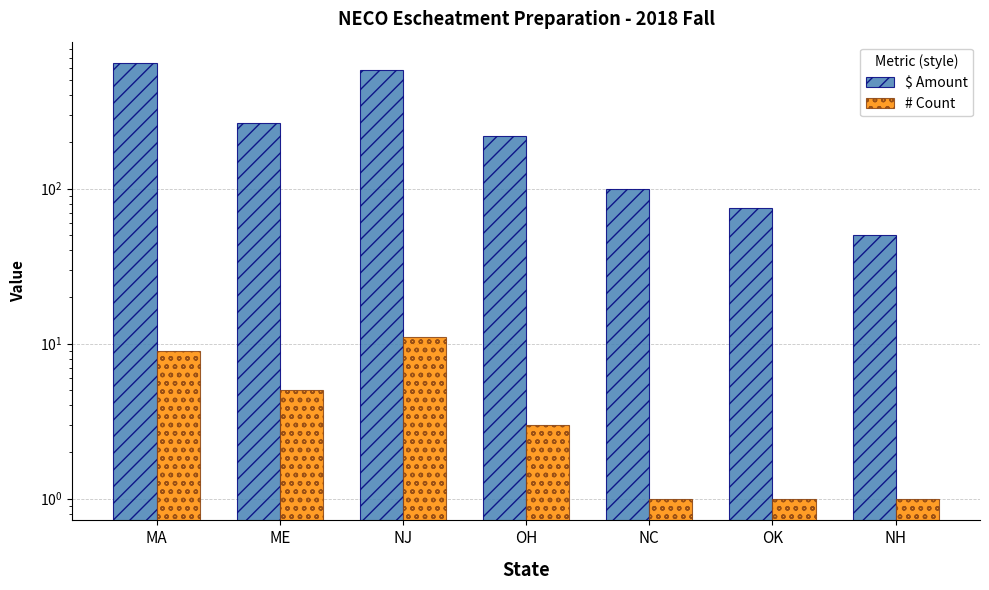

What are all the series names shown in the legend?

$ Amount, # Count